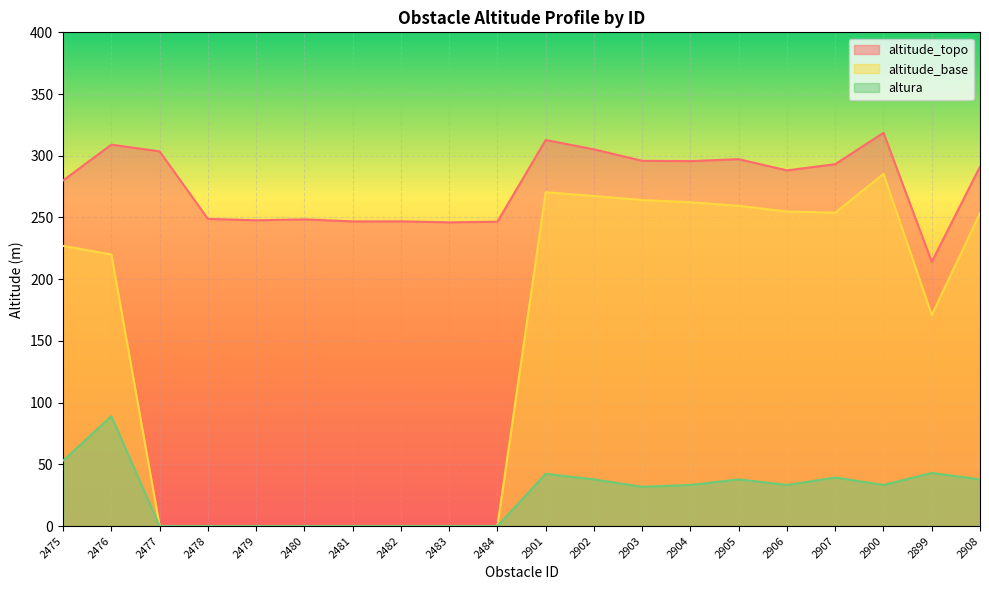

True or false: altitude_topo and altura intersect in this chart.

False